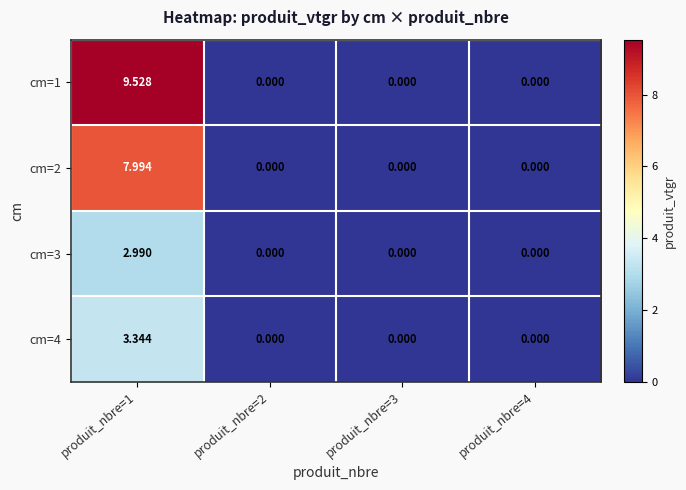

List the series in order of their peak value, highest first.

cm=1, cm=2, cm=4, cm=3